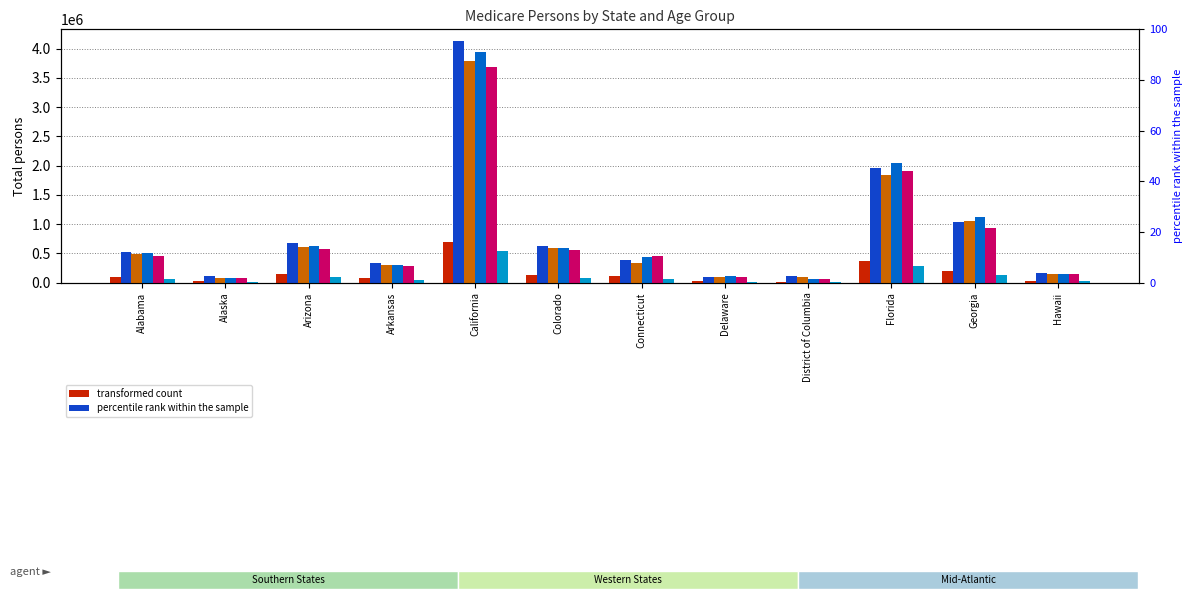

What is the difference between the values at Arizona and Colorado?

18124